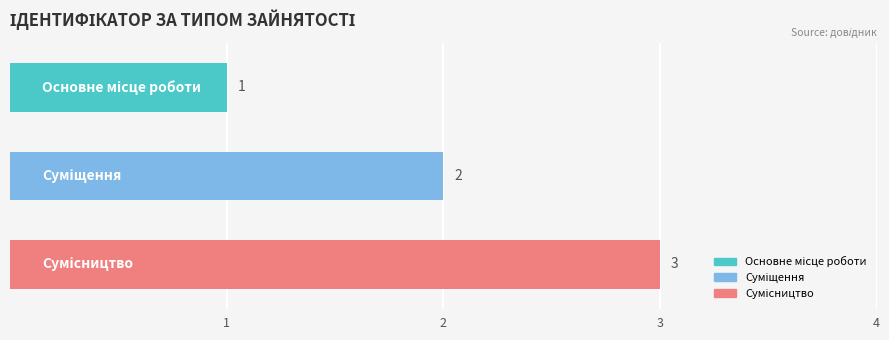

What is the value of the 2nd bar from the top?

2